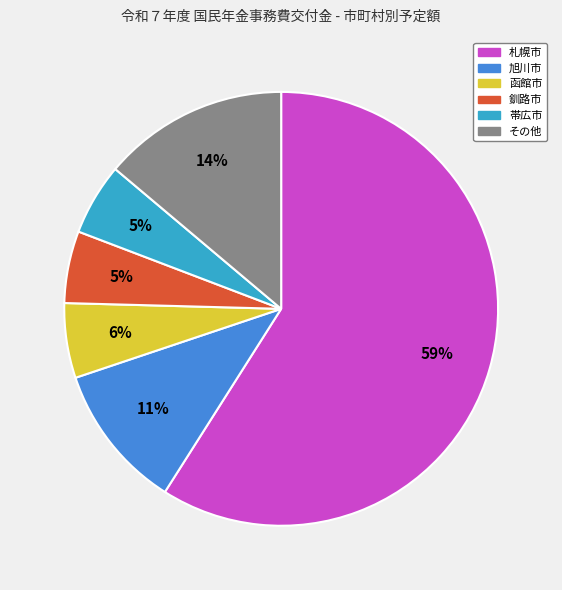

Does any single category account for the majority?

Yes